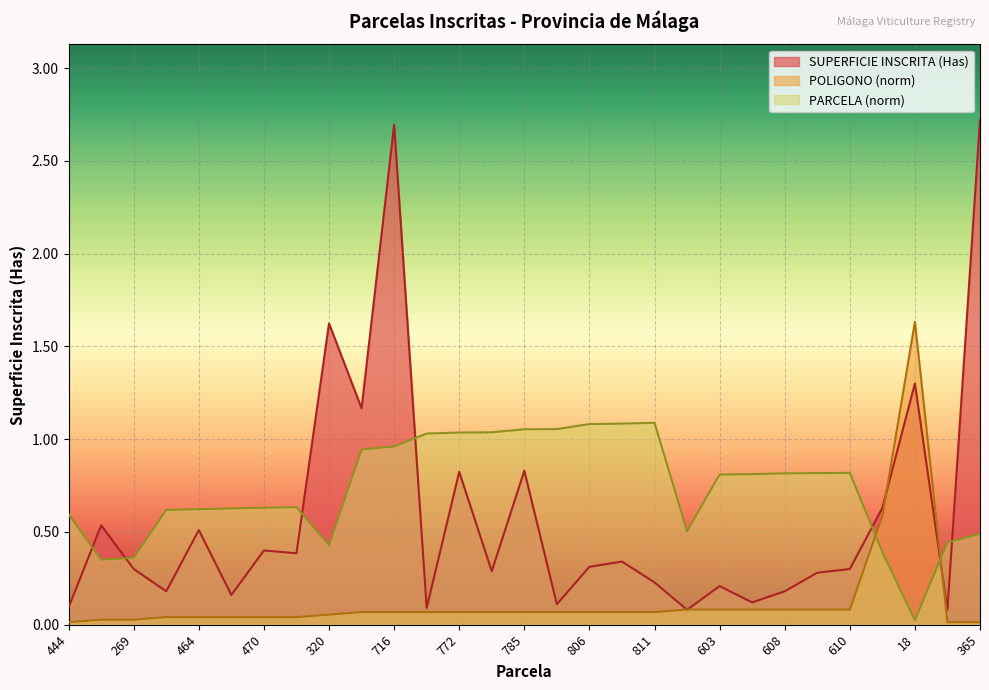

Where do SUPERFICIE INSCRITA (Has) and PARCELA first cross each other?

444 and 261